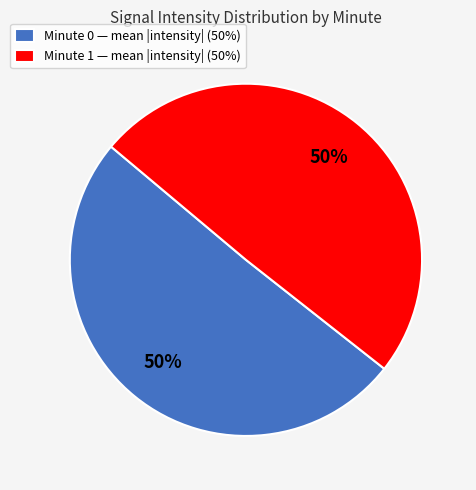

To the nearest percent, what is the average slice percentage?

50%